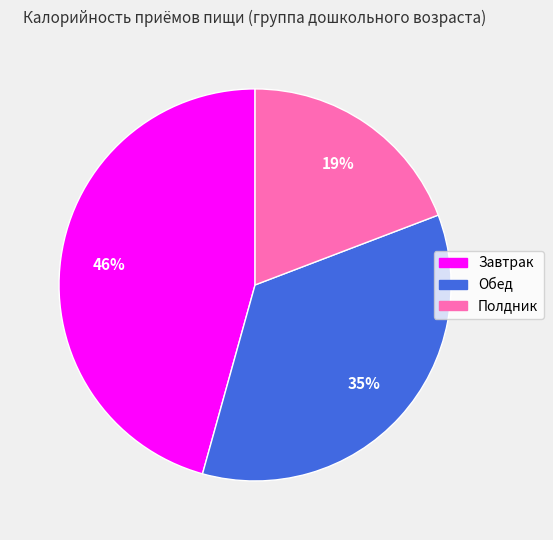

To the nearest percent, what is the combined percentage of Завтрак and Полдник?

65%